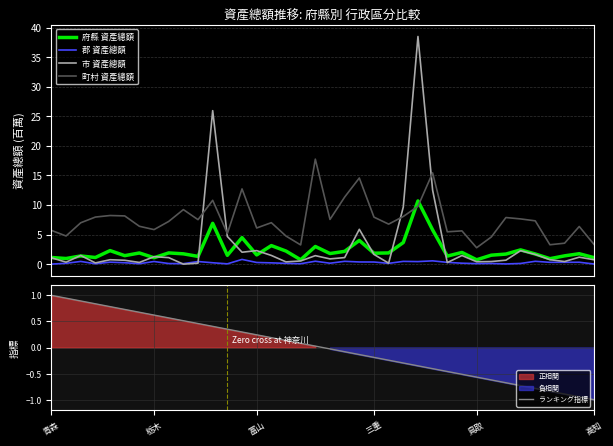

Is it true that 市 資產總額 equals 2.3 at 18?

False